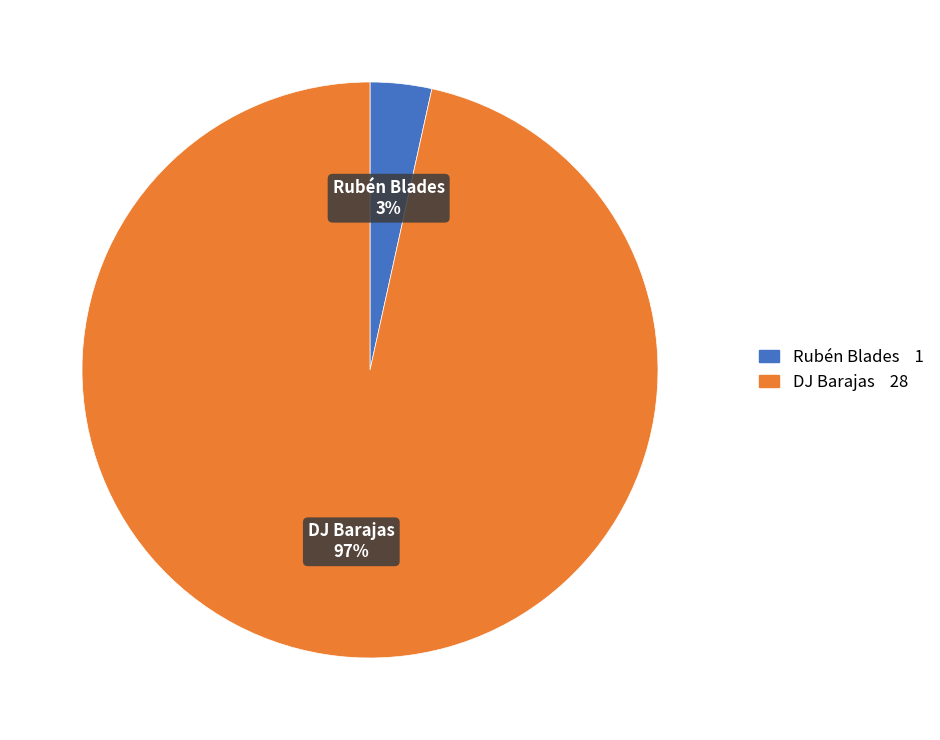

To the nearest percent, what is the average slice percentage?

50%